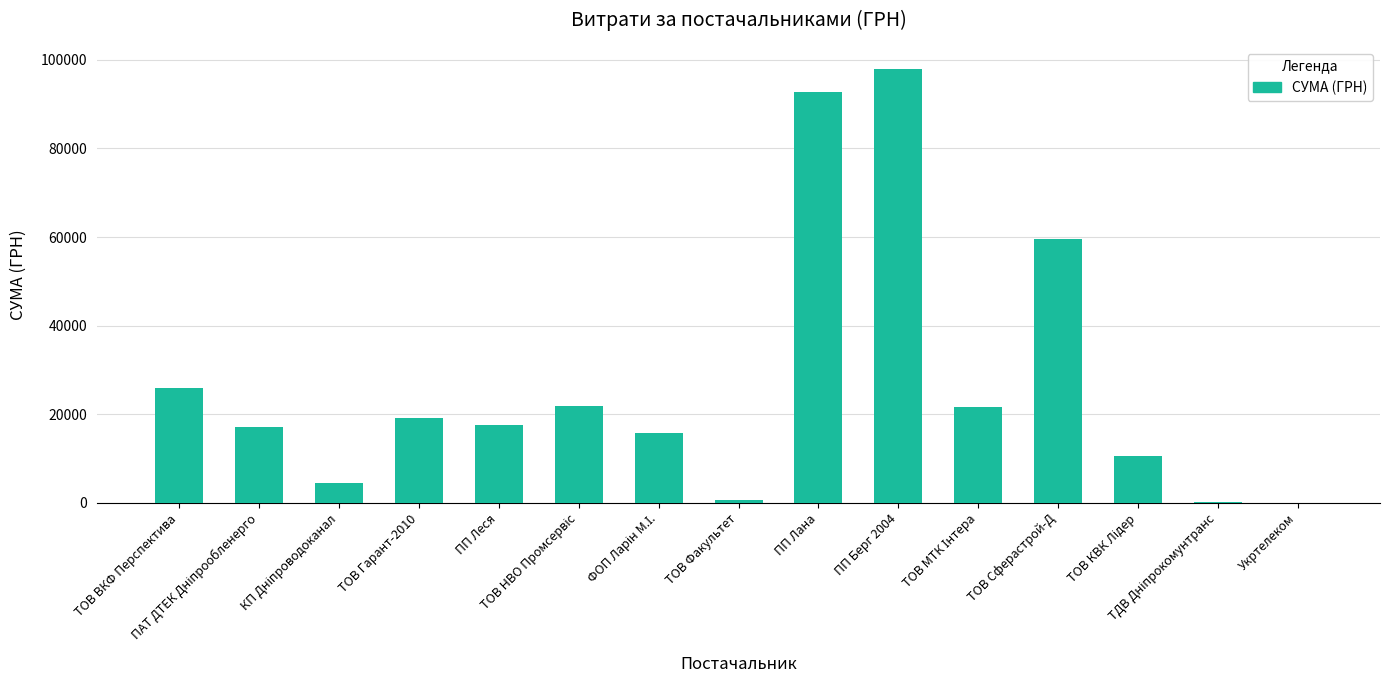

What is the greatest value displayed?

98000.0